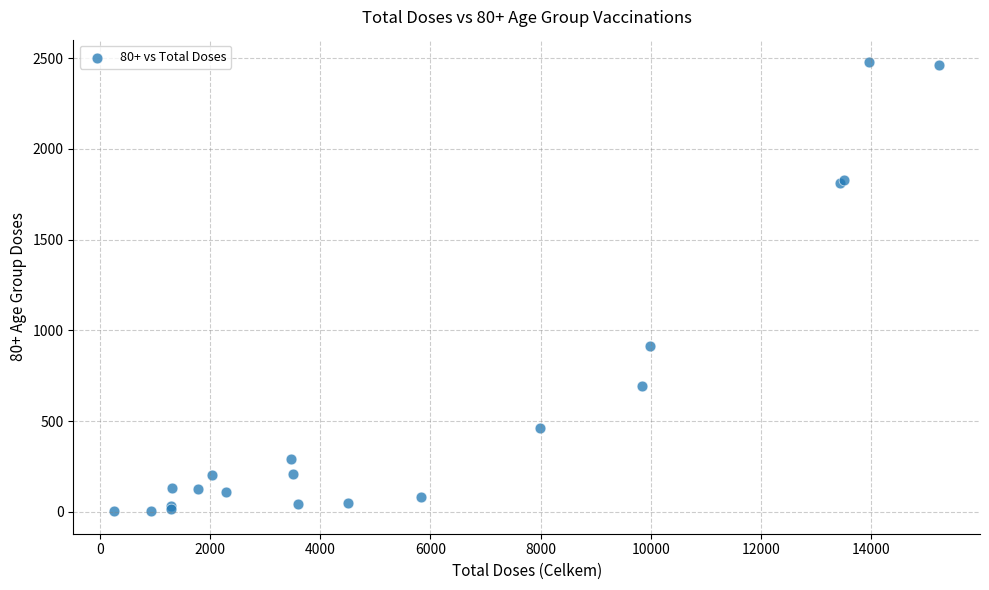

What Y value in the scatter plot is closest to 1241?

915